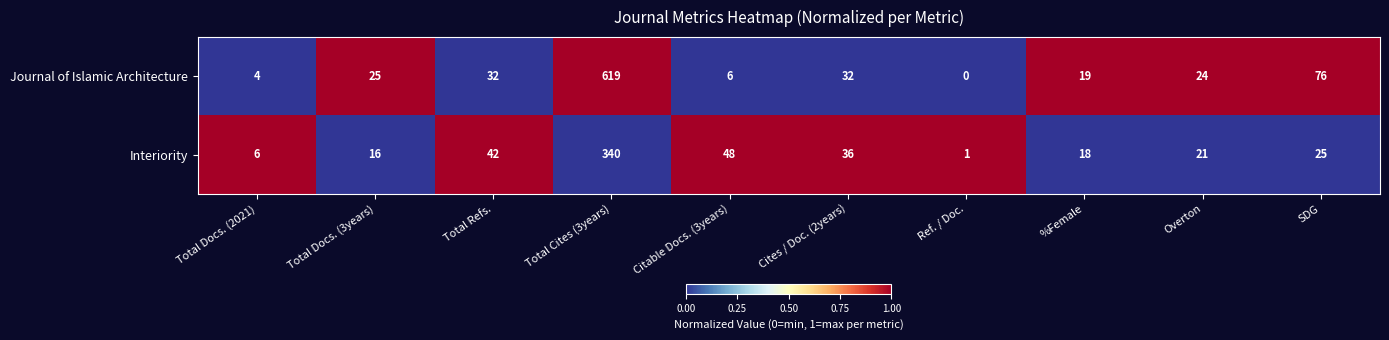

Between %Female and Overton, which series saw the biggest shift?

Journal of Islamic Architecture